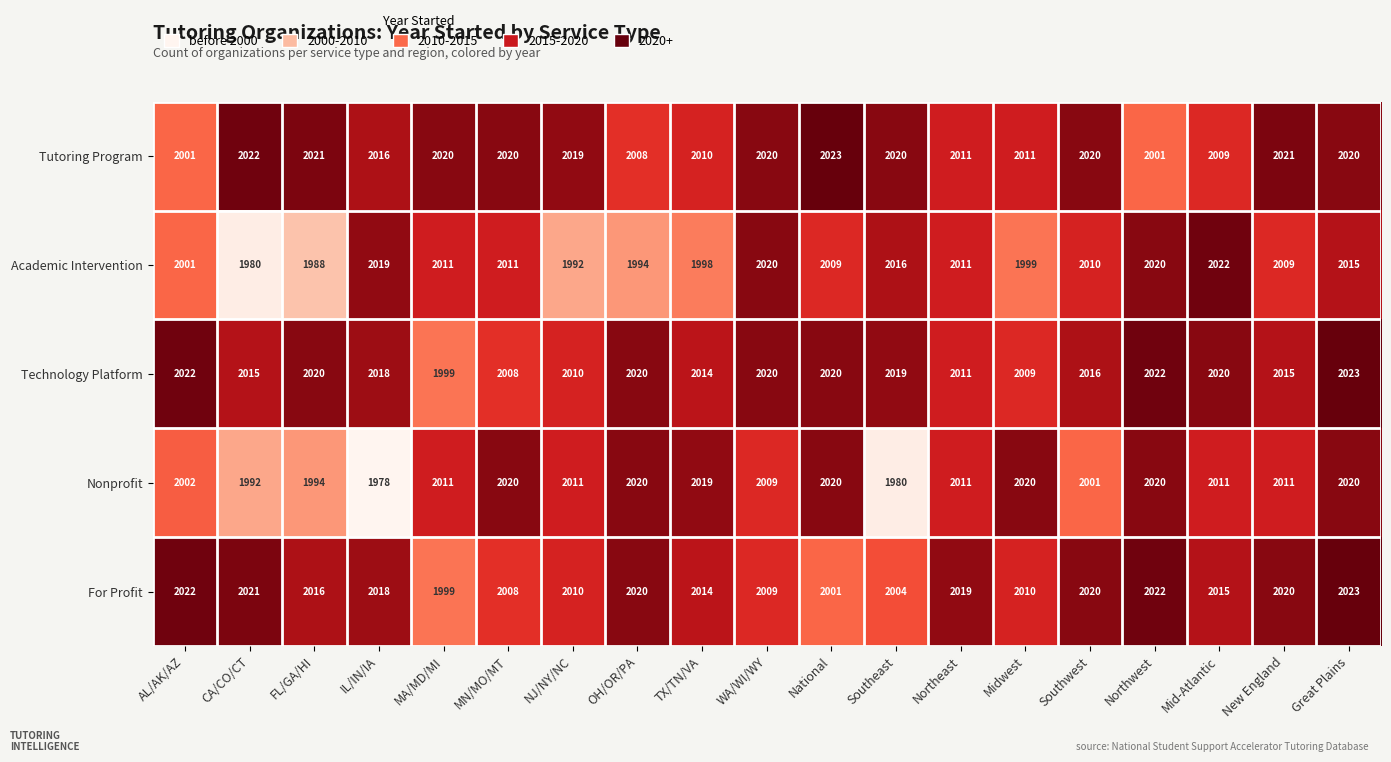

The value of Technology Platform at IL/IN/IA is 463. True or false?

False